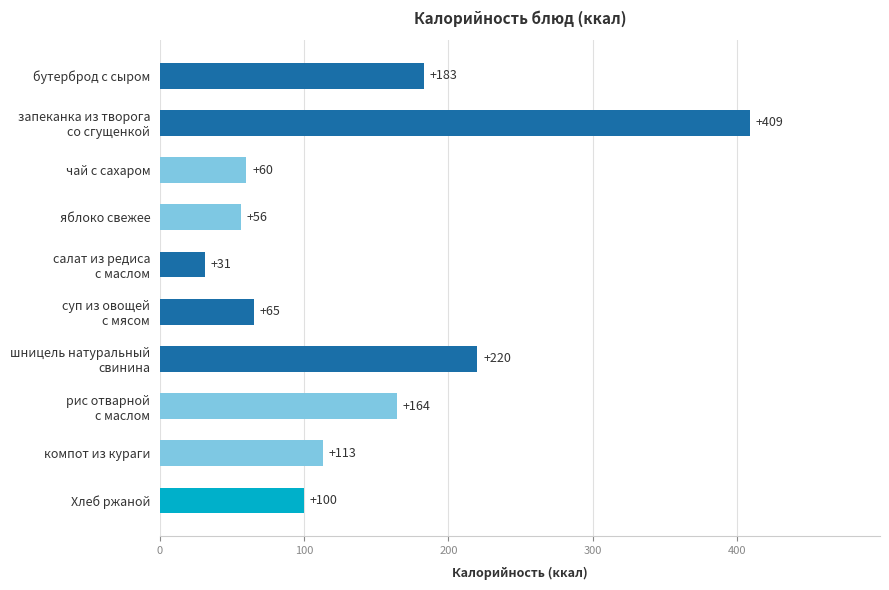

Is it true that the value at яблоко свежее is 56?

True